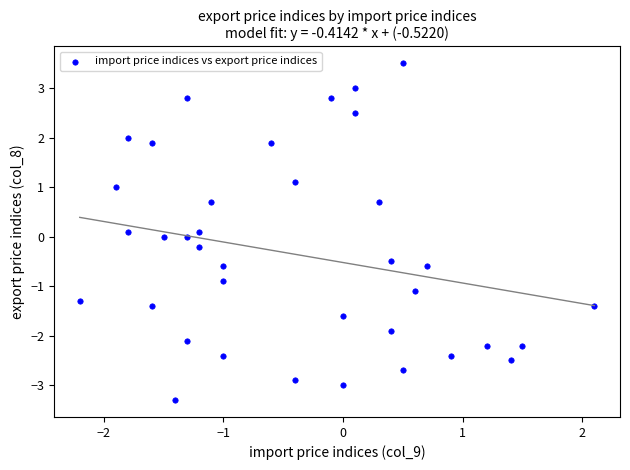

What is the range of X values (max minus min)?

4.3